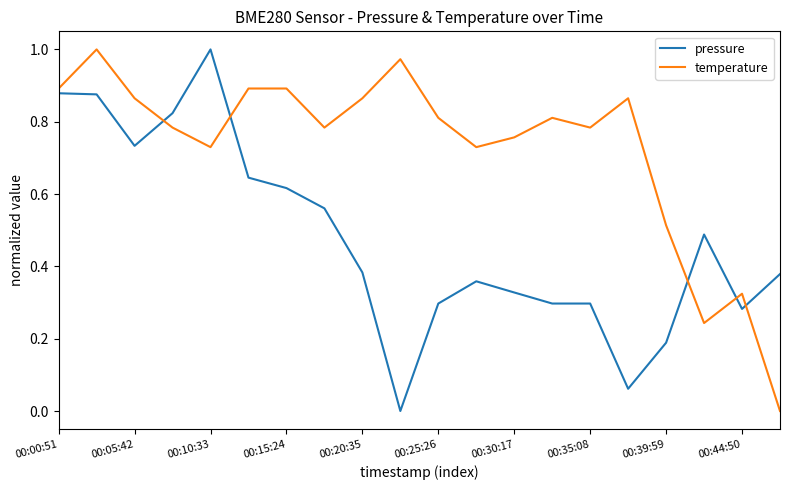

Rank the series by their average value, from highest to lowest.

temperature, pressure